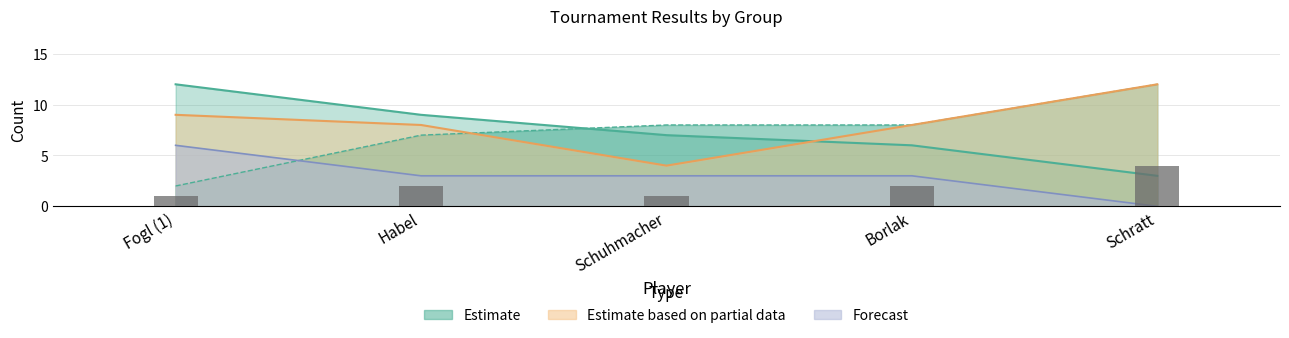

What is the label of the 3rd bar from the right?

Schuhmacher